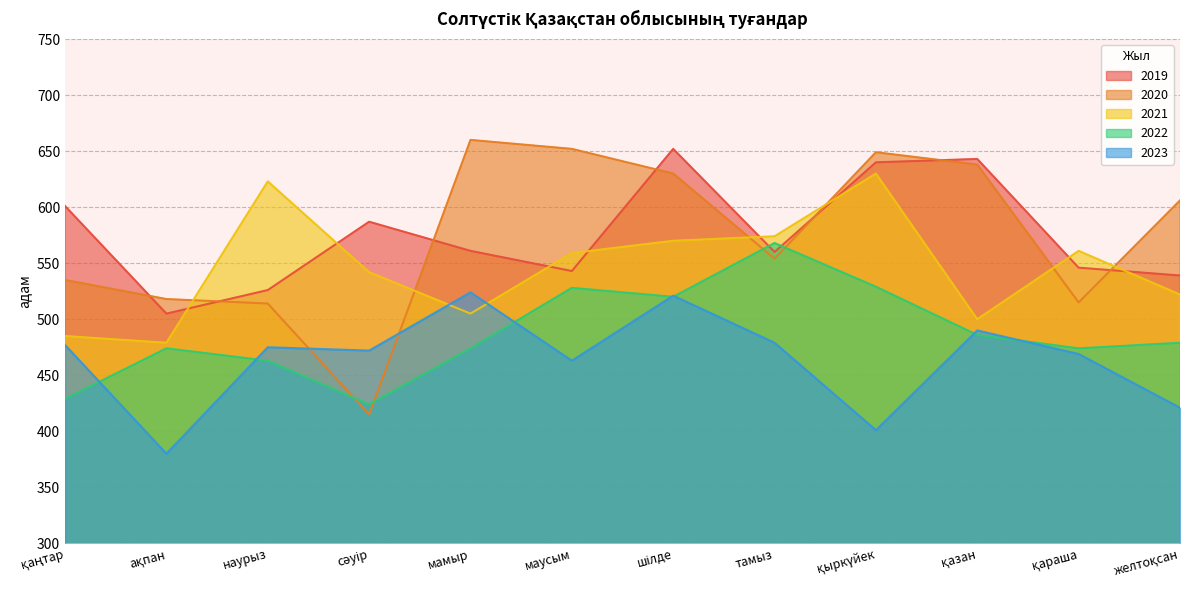

After their last crossing, which series has the higher values: 2019 or 2020?

2020